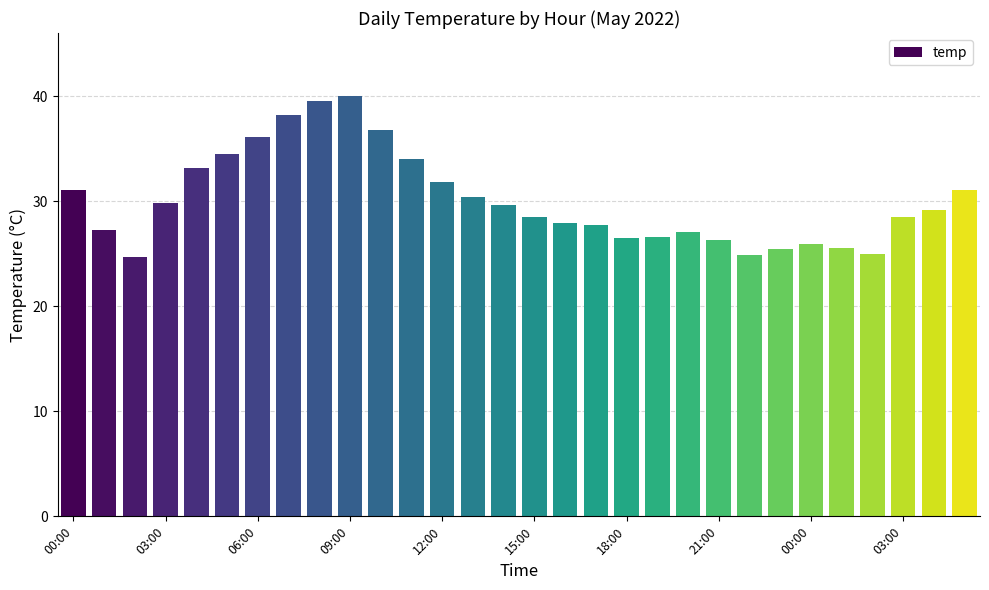

How many data points does each series have?

30